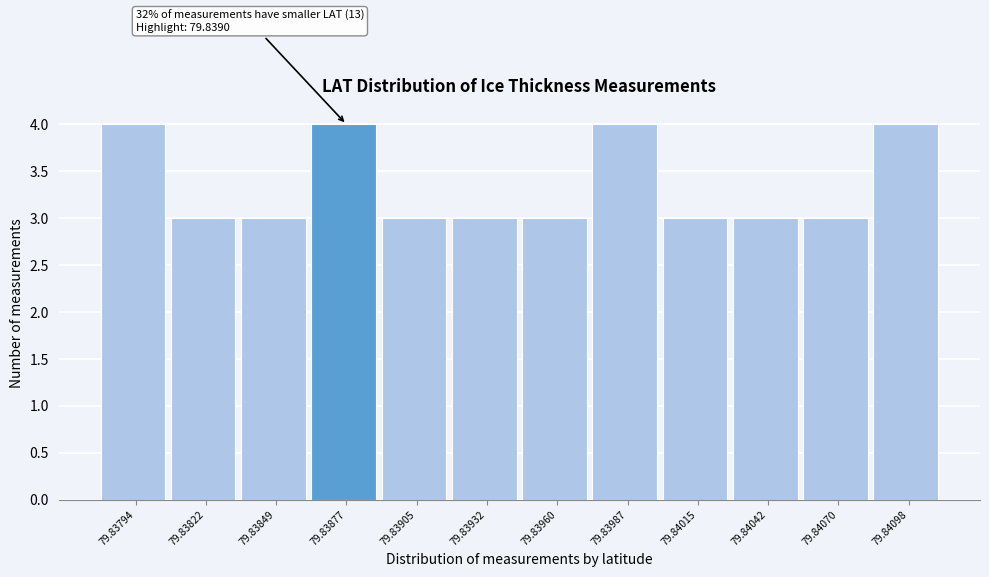

Reading left to right, what are all the values shown in this chart?

79.83794=4	79.83822=3	79.83849=3	79.83877=4	79.83905=3	79.83932=3	79.83960=3	79.83987=4	79.84015=3	79.84042=3	79.84070=3	79.84098=4